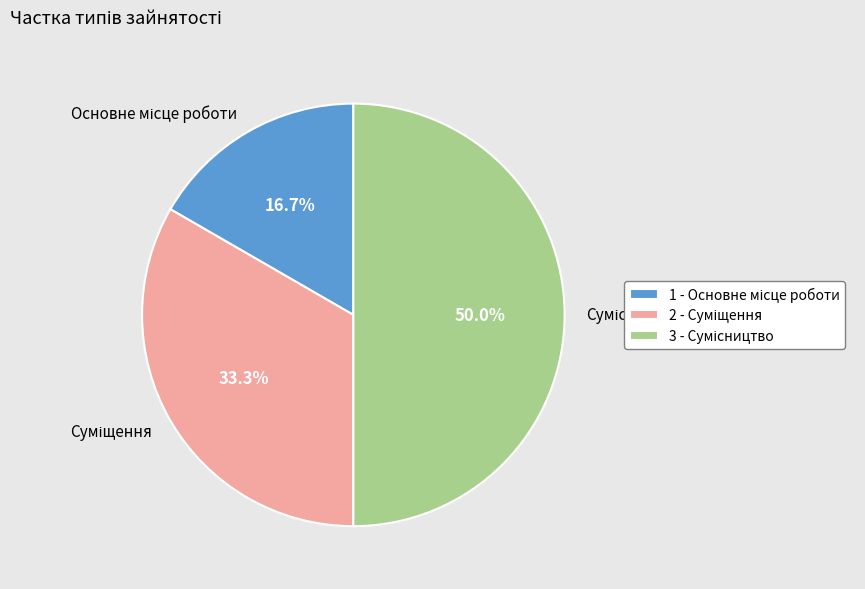

To the nearest percent, what is the difference between the largest and smallest slice percentages?

33%